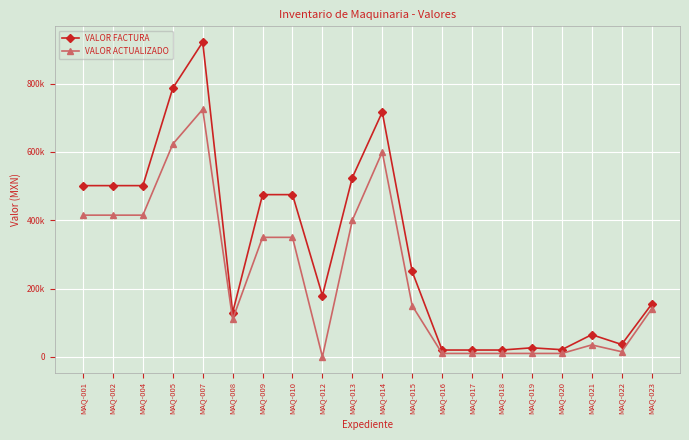

Does the chart display data point markers on the line(s)?

Yes